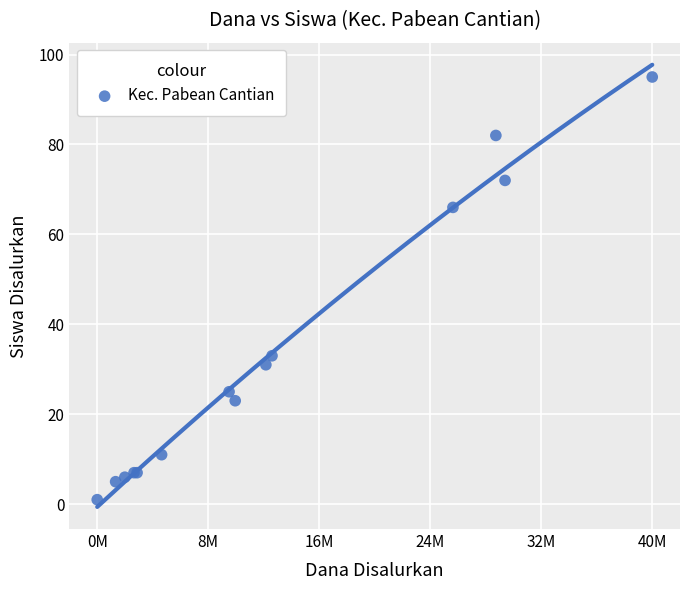

What Y value in the scatter plot is closest to 48?

33